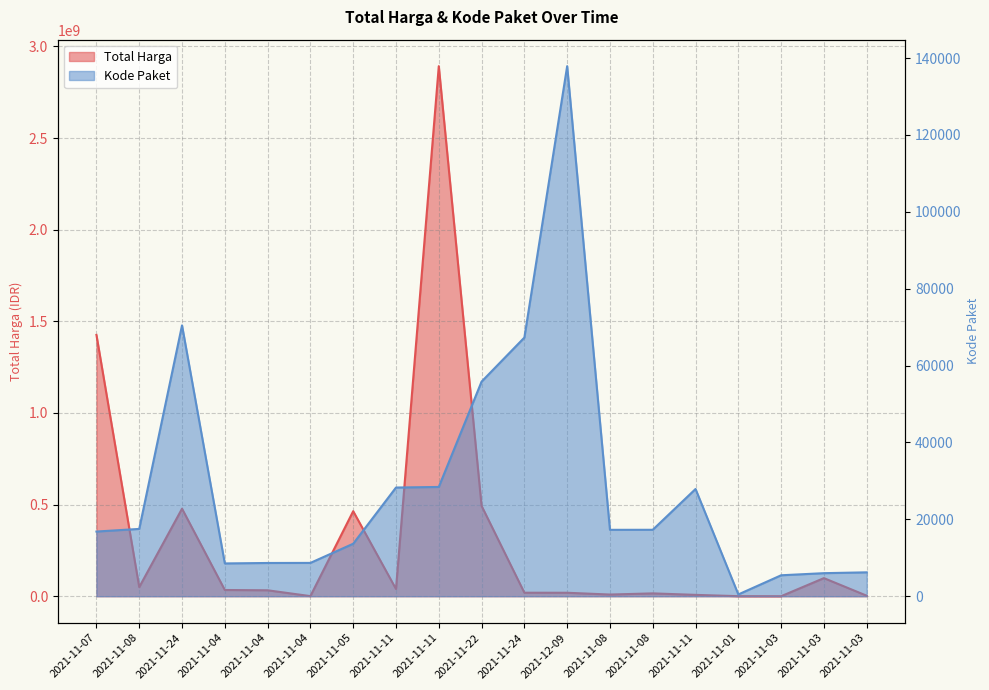

What is the maximum value shown in the chart?

2892122000